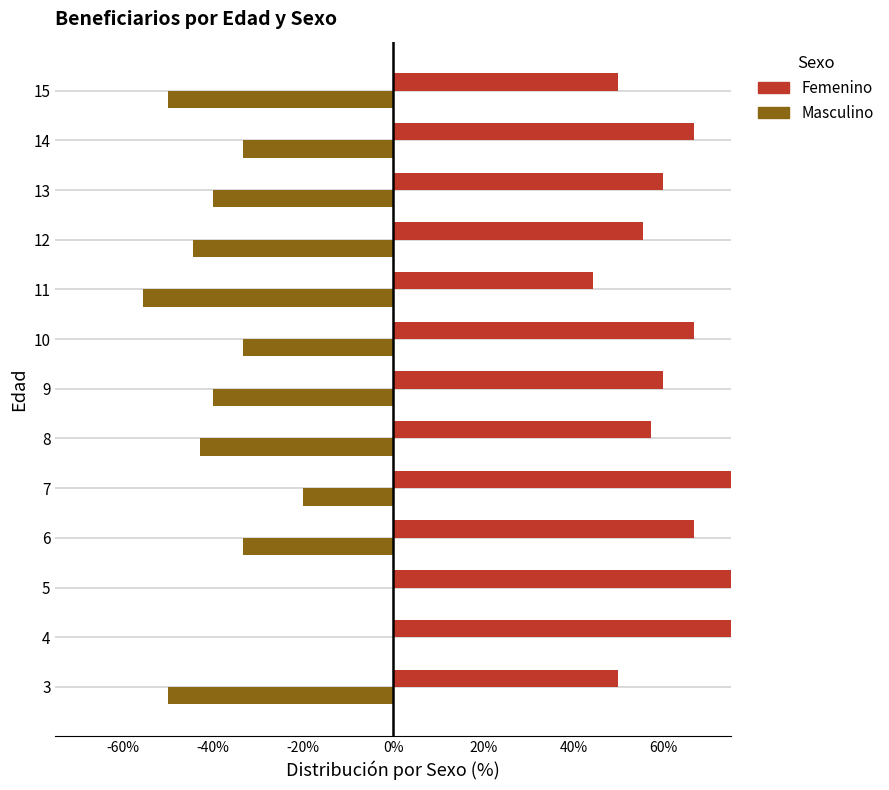

Which series has the largest range (max minus min)?

Femenino